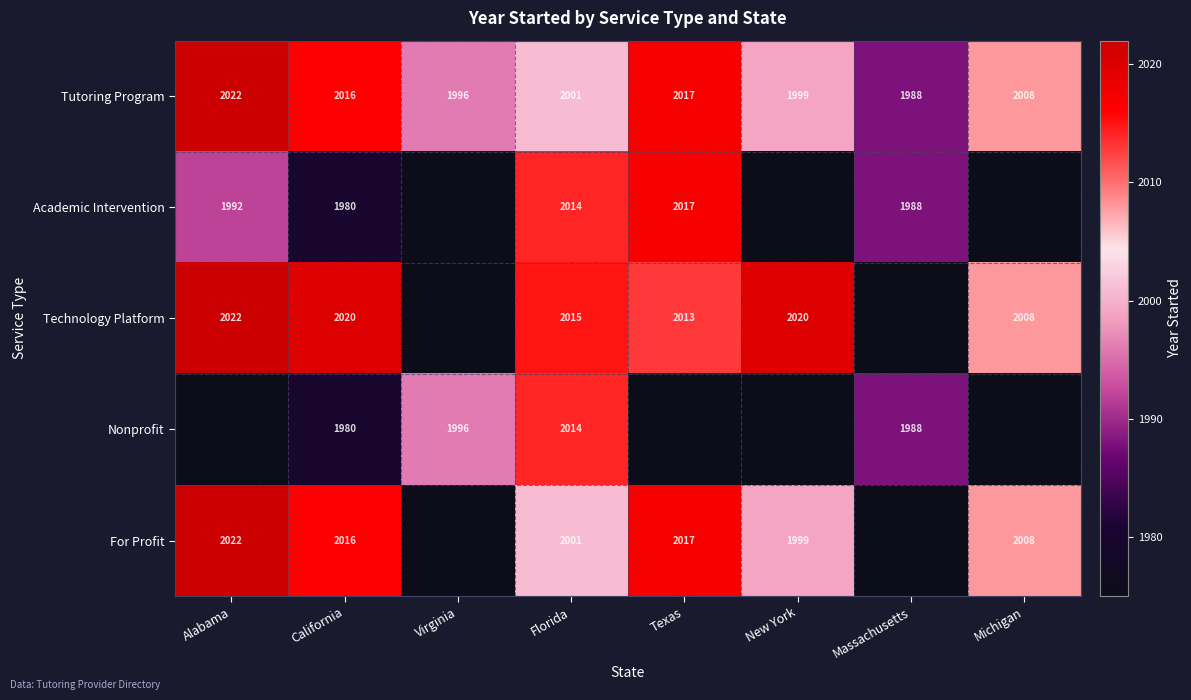

What value does the Tutoring Program series have at California?

2016